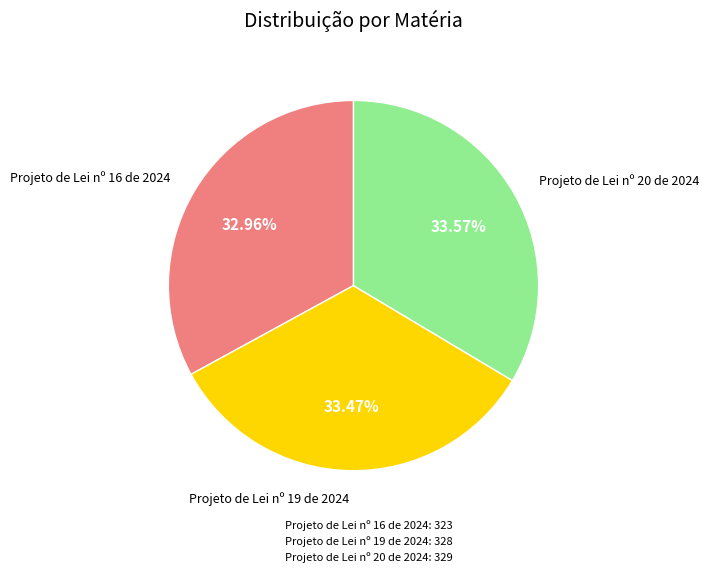

Is the sum of Projeto de Lei nº 20 de 2024: 329 and Projeto de Lei nº 19 de 2024: 328 greater than half?

Yes